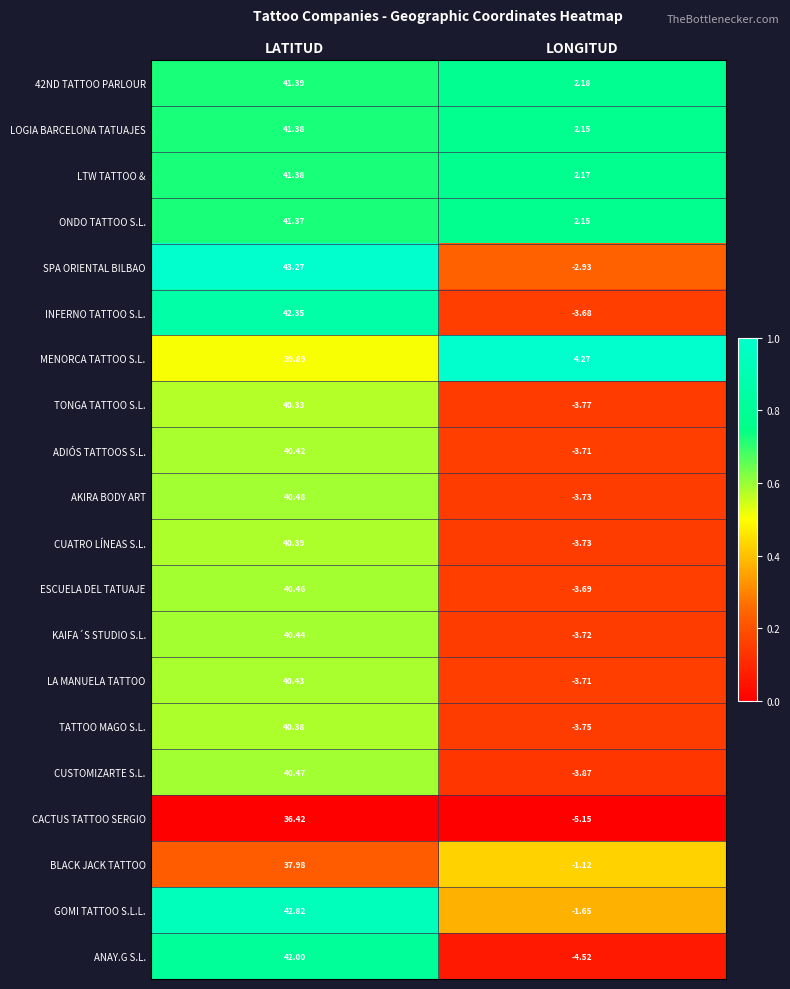

At which category is the sum across all series the highest?

LATITUD